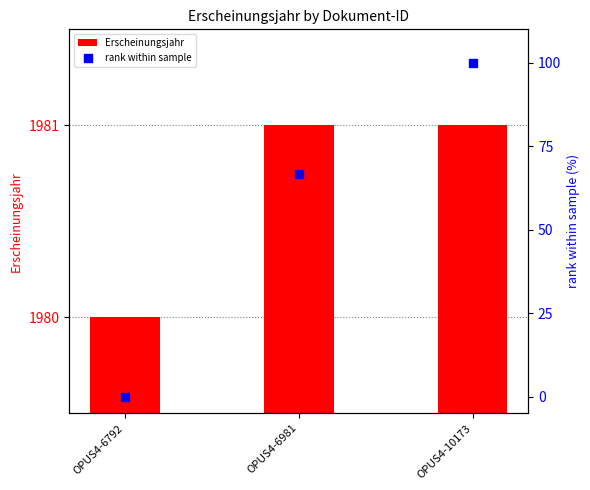

At which category is the sum across all series the highest?

OPUS4-10173